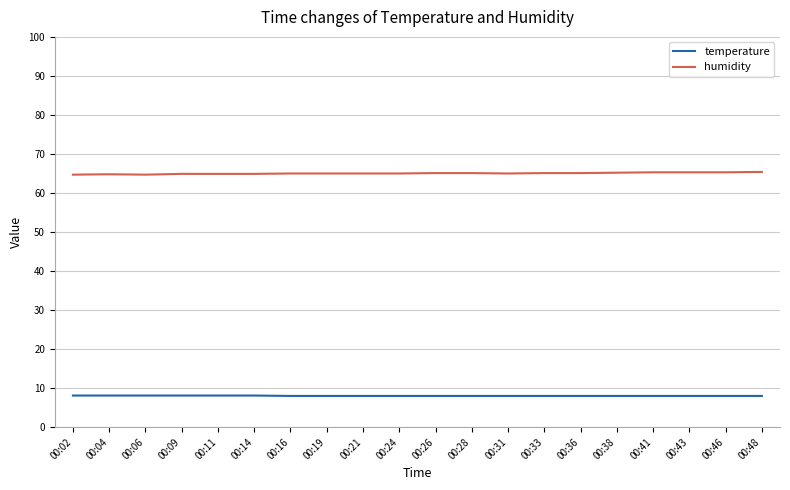

List the series in order of their overall mean, lowest first.

temperature, humidity